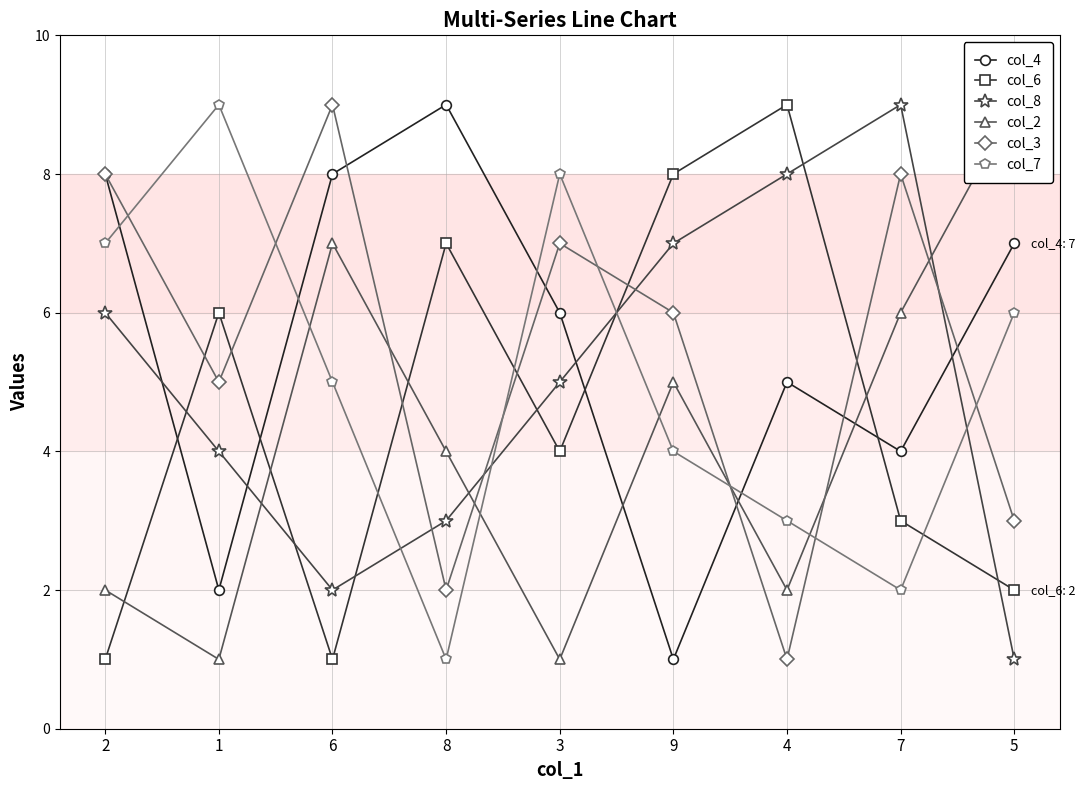

Which category has the highest value in the col_7 series?

1